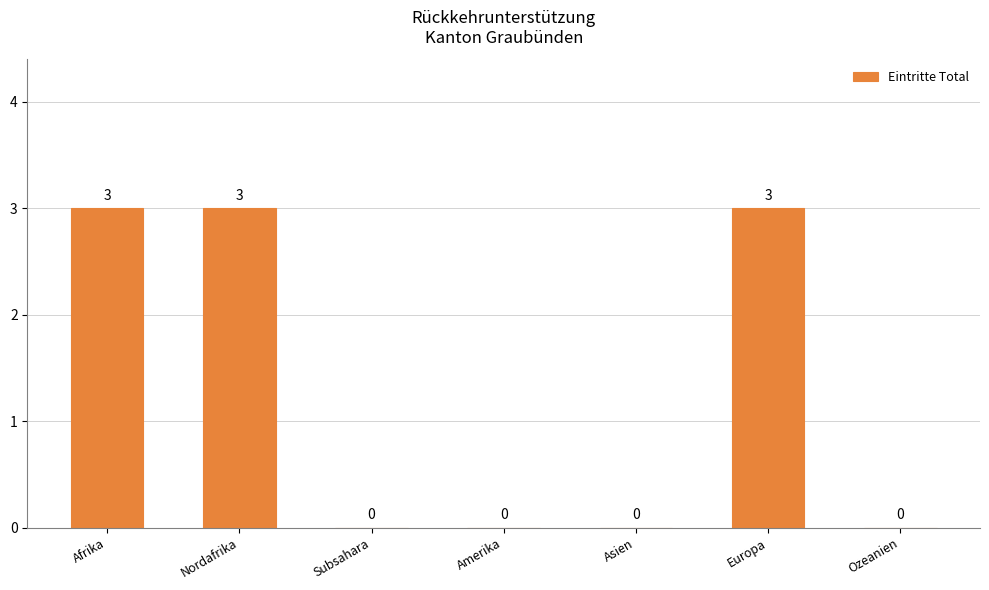

What is the change in value from Nordafrika to Subsahara?

-3